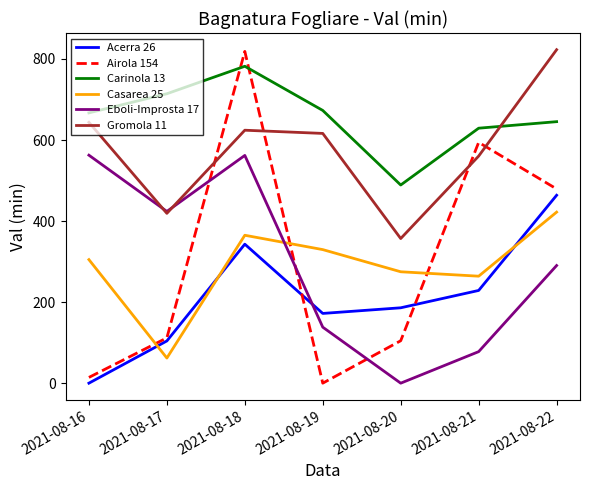

What is the greatest value displayed?

822.9